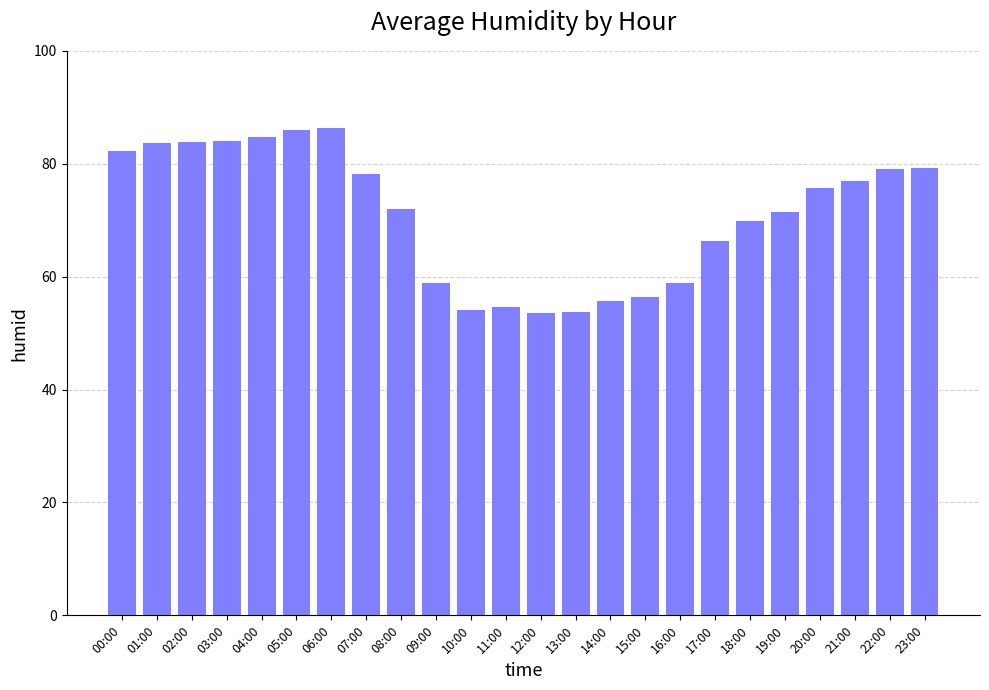

What is the label of the 24th bar from the left?

23:00